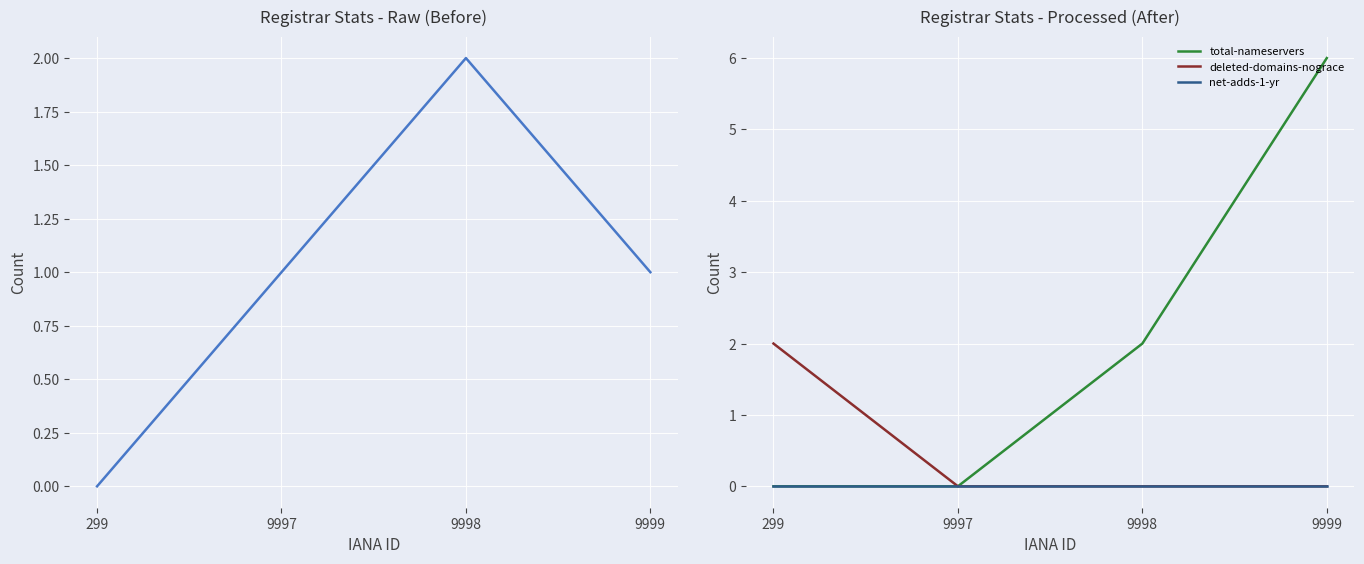

How many lines are shown in the chart?

4